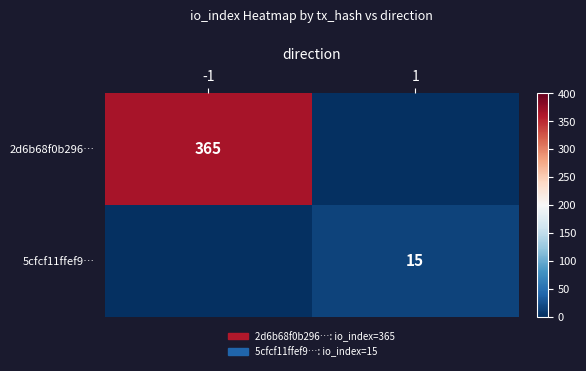

Is it true that 5cfcf11ffef9… equals 15 at 1?

True